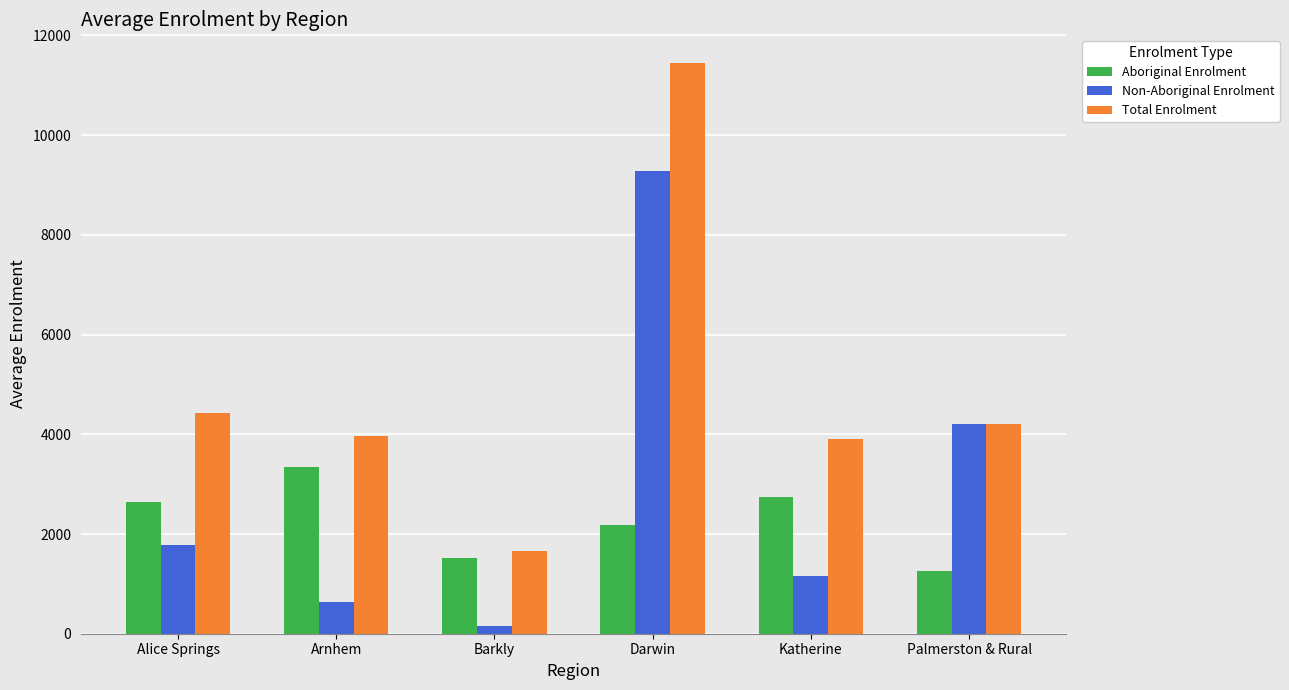

At which category is the sum across all series the highest?

Darwin